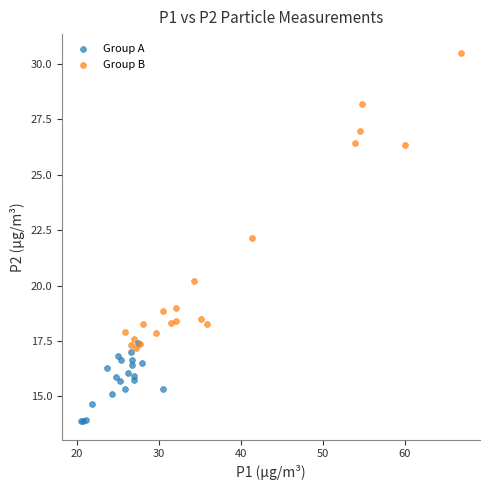

What are all the series names shown in the legend?

Group A, Group B